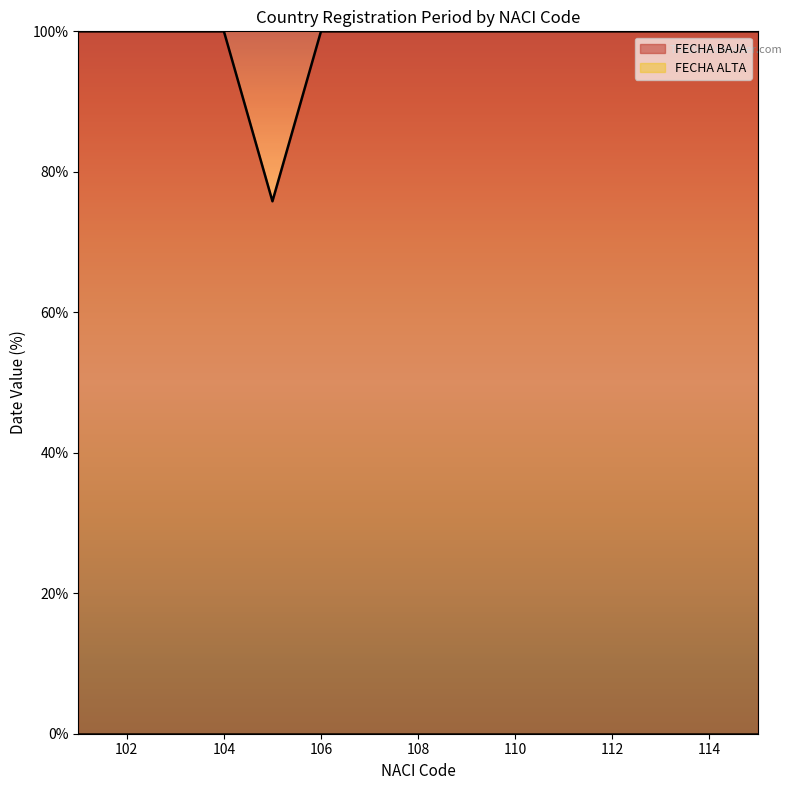

What is the minimum value shown in the chart?

0.0